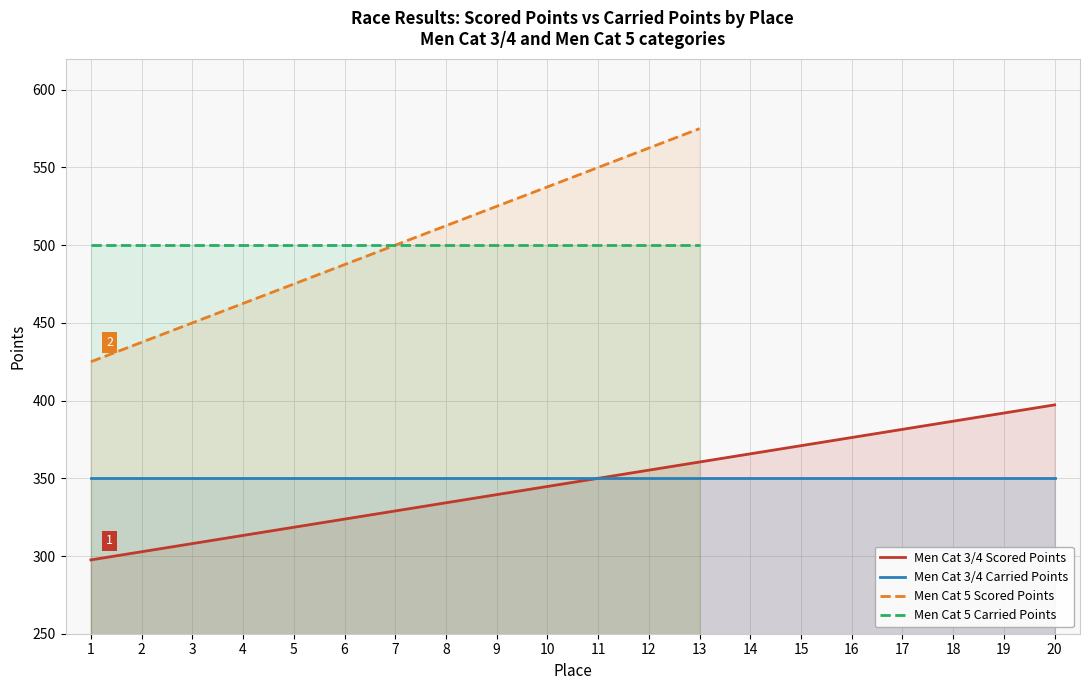

How many values exceed 350?

9